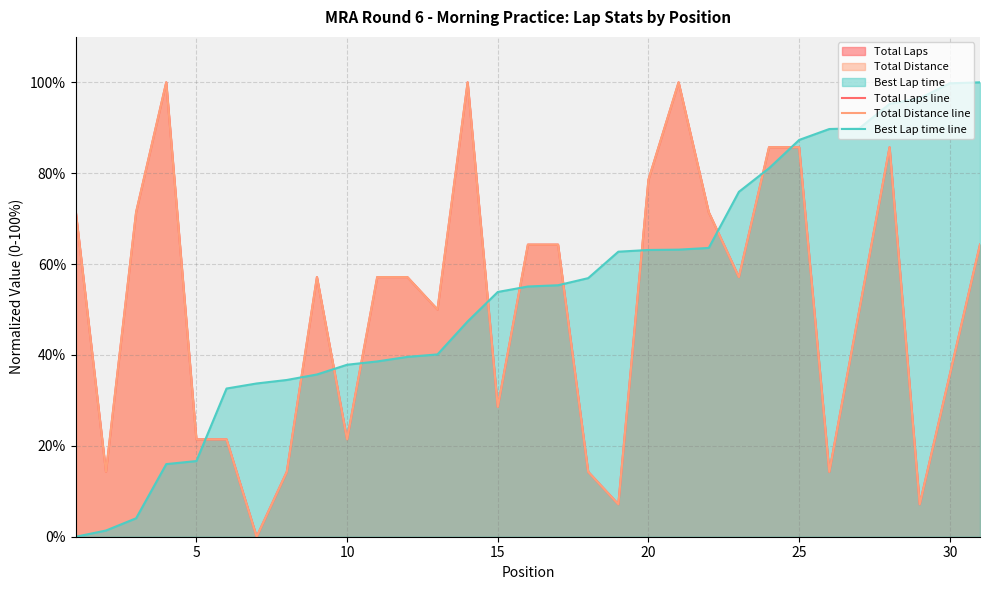

True or false: Total Distance line and Total Laps line cross at least once.

False